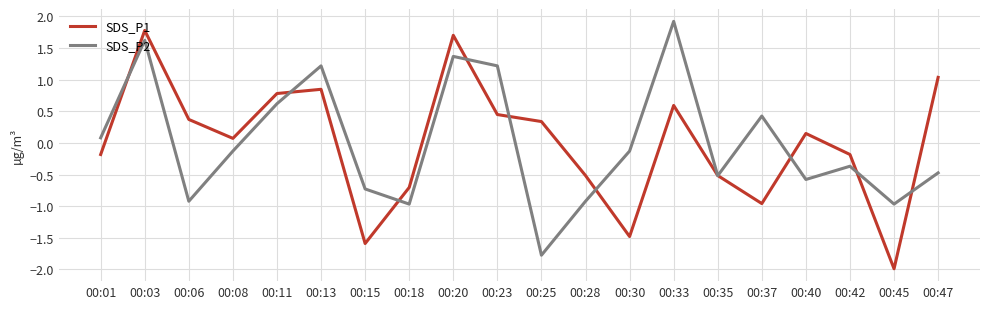

What is the difference between the maximum and minimum values in the SDS_P1 series?

3.8